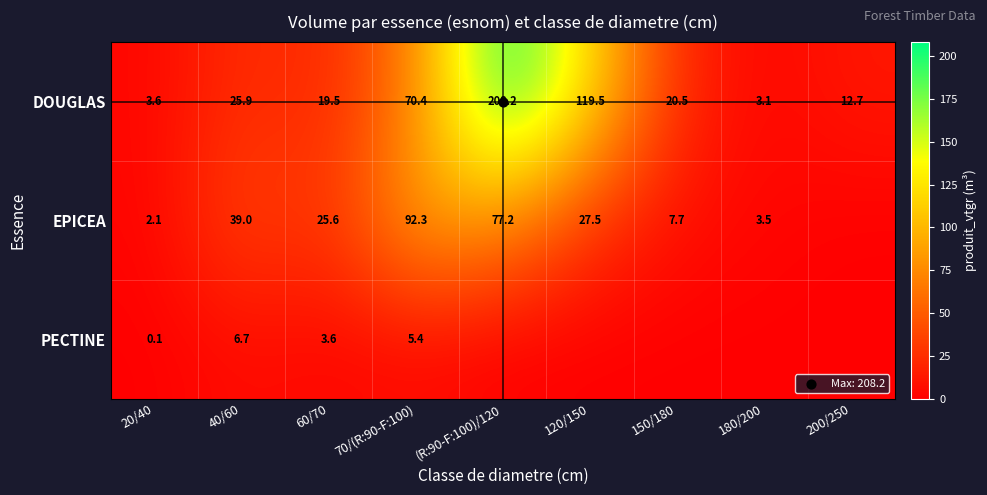

Which category has the lowest value in the DOUGLAS series?

180/200